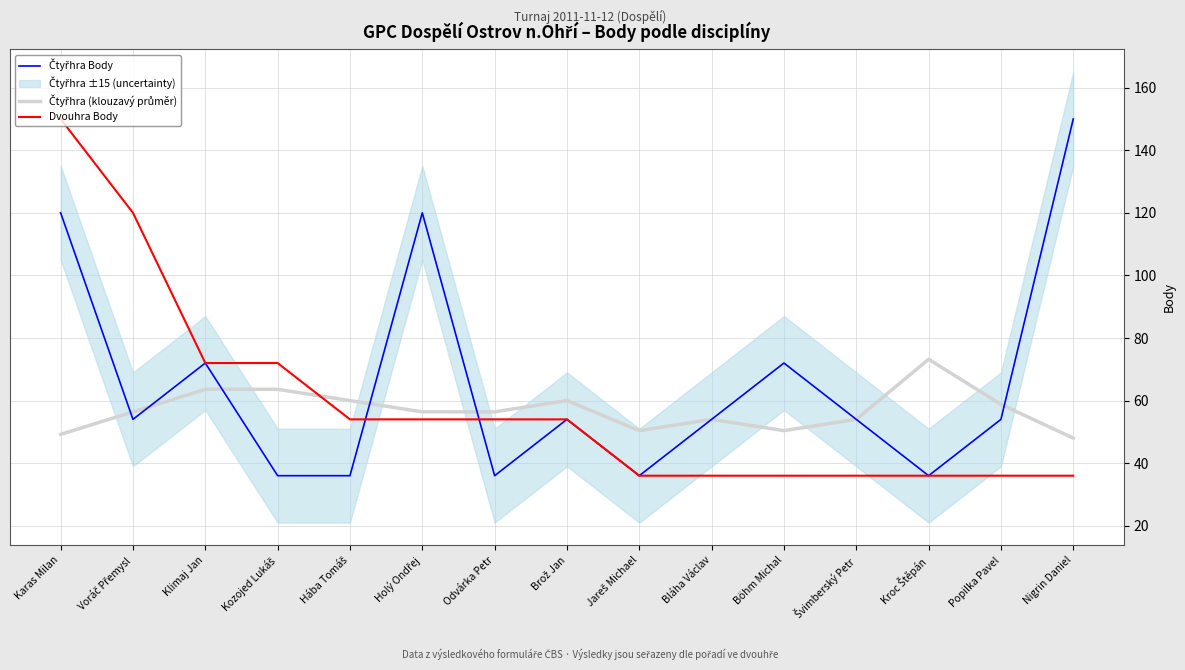

Reading left to right, transcribe all the data shown in this chart.

Čtyřhra Body: Karas Milan=120.0	Voráč Přemysl=54.0	Klimaj Jan=72.0	Kozojed Lukáš=36.0	Hába Tomáš=36.0	Holý Ondřej=120.0	Odvárka Petr=36.0	Brož Jan=54.0	Jareš Michael=36.0	Bláha Václav=54.0	Böhm Michal=72.0	Švimberský Petr=54.0	Kroc Štěpán=36.0	Popilka Pavel=54.0	Nigrin Daniel=150.0
Čtyřhra (klouzavý průměr): Karas Milan=49.2	Voráč Přemysl=56.4	Klimaj Jan=63.6	Kozojed Lukáš=63.6	Hába Tomáš=60.0	Holý Ondřej=56.4	Odvárka Petr=56.4	Brož Jan=60.0	Jareš Michael=50.4	Bláha Václav=54.0	Böhm Michal=50.4	Švimberský Petr=54.0	Kroc Štěpán=73.2	Popilka Pavel=58.8	Nigrin Daniel=48.0
Dvouhra Body: Karas Milan=150.0	Voráč Přemysl=120.0	Klimaj Jan=72.0	Kozojed Lukáš=72.0	Hába Tomáš=54.0	Holý Ondřej=54.0	Odvárka Petr=54.0	Brož Jan=54.0	Jareš Michael=36.0	Bláha Václav=36.0	Böhm Michal=36.0	Švimberský Petr=36.0	Kroc Štěpán=36.0	Popilka Pavel=36.0	Nigrin Daniel=36.0